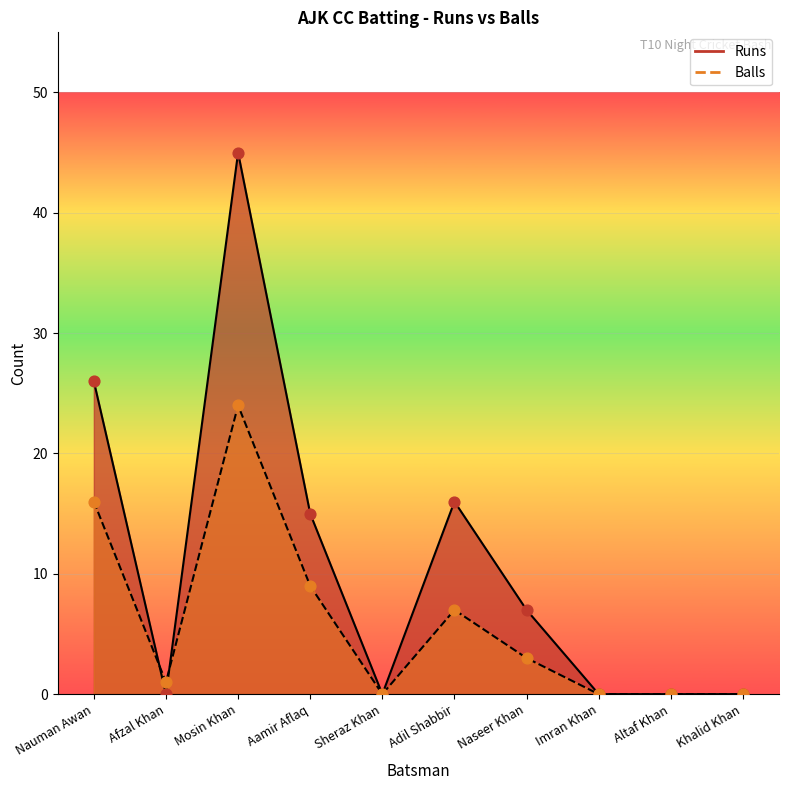

What are all the series names shown in the legend?

Runs, Balls